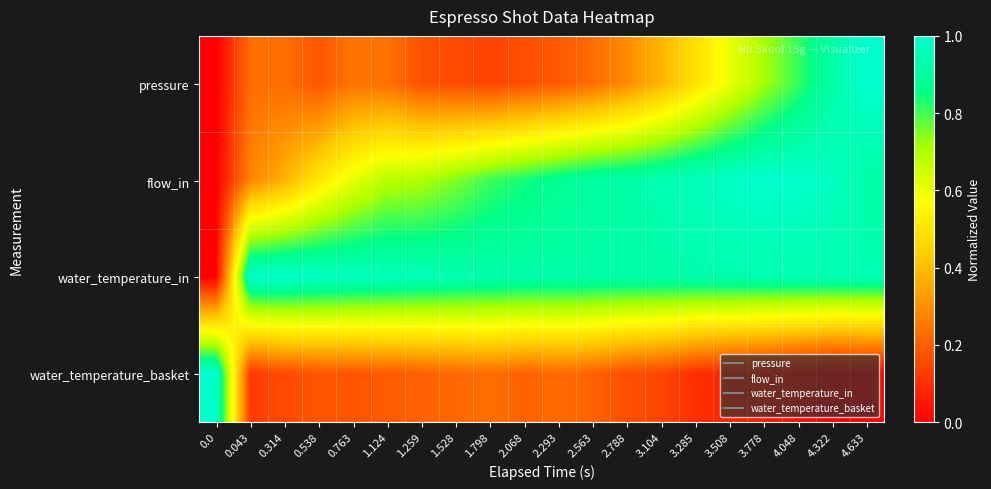

Reading left to right, transcribe all the data shown in this chart.

pressure: 0.0=0.0	0.043=0.2	0.314=0.2	0.538=0.2	0.763=0.2	1.124=0.2	1.259=0.2	1.528=0.2	1.798=0.1	2.068=0.2	2.293=0.2	2.563=0.2	2.788=0.3	3.104=0.4	3.285=0.5	3.508=0.6	3.778=0.7	4.048=0.8	4.322=0.9	4.633=1.0
flow_in: 0.0=0.0	0.043=0.3	0.314=0.4	0.538=0.5	0.763=0.6	1.124=0.7	1.259=0.7	1.528=0.8	1.798=0.8	2.068=0.8	2.293=0.9	2.563=0.9	2.788=0.9	3.104=0.9	3.285=1.0	3.508=1.0	3.778=1.0	4.048=1.0	4.322=1.0	4.633=0.9
water_temperature_in: 0.0=0.0	0.043=1.0	0.314=1.0	0.538=1.0	0.763=1.0	1.124=1.0	1.259=1.0	1.528=0.9	1.798=0.9	2.068=0.9	2.293=0.9	2.563=0.9	2.788=0.9	3.104=0.9	3.285=0.9	3.508=0.9	3.778=0.9	4.048=0.9	4.322=0.9	4.633=0.9
water_temperature_basket: 0.0=1.0	0.043=0.1	0.314=0.2	0.538=0.2	0.763=0.2	1.124=0.2	1.259=0.2	1.528=0.2	1.798=0.2	2.068=0.2	2.293=0.2	2.563=0.2	2.788=0.2	3.104=0.1	3.285=0.1	3.508=0.1	3.778=0.1	4.048=0.0	4.322=0.0	4.633=0.0